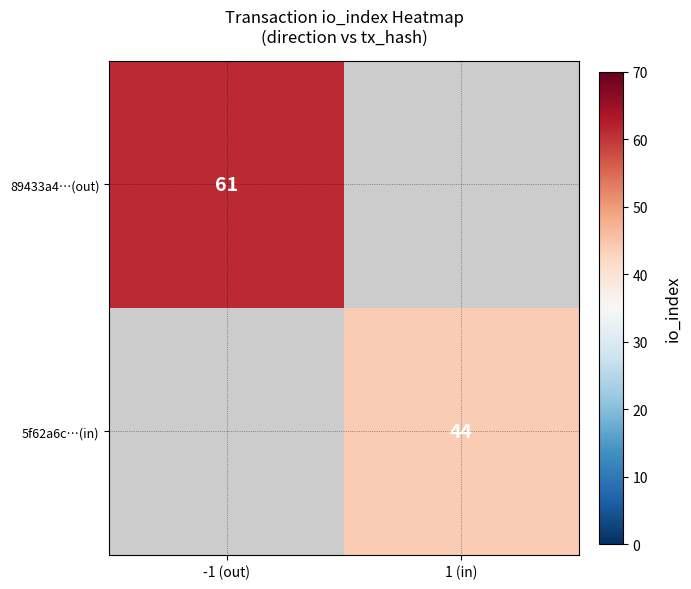

Is the value of 5f62a6c…(in) at 1 (in) greater than the value of 89433a4…(out) at -1 (out)?

No